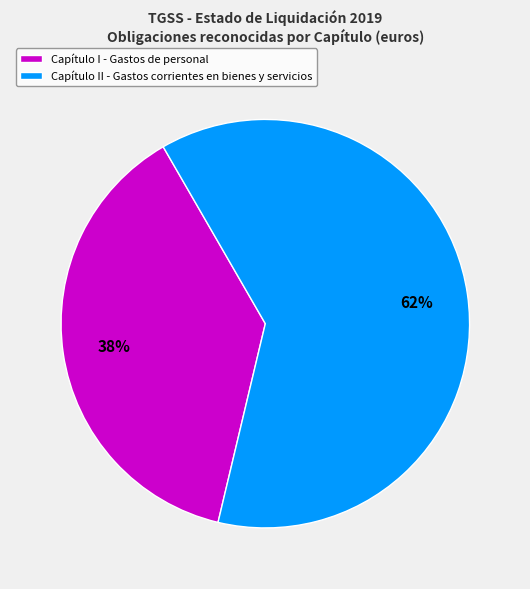

Which category accounts for the majority?

Capítulo II - Gastos corrientes en bienes y servicios